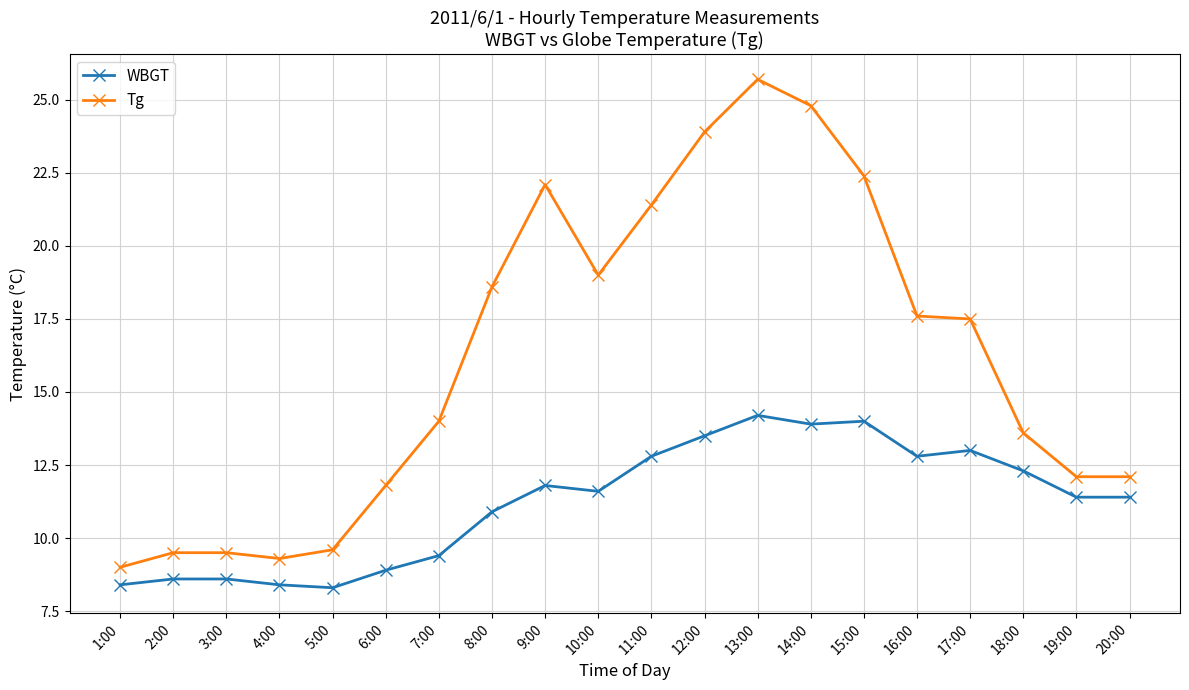

True or false: WBGT and Tg intersect in this chart.

False